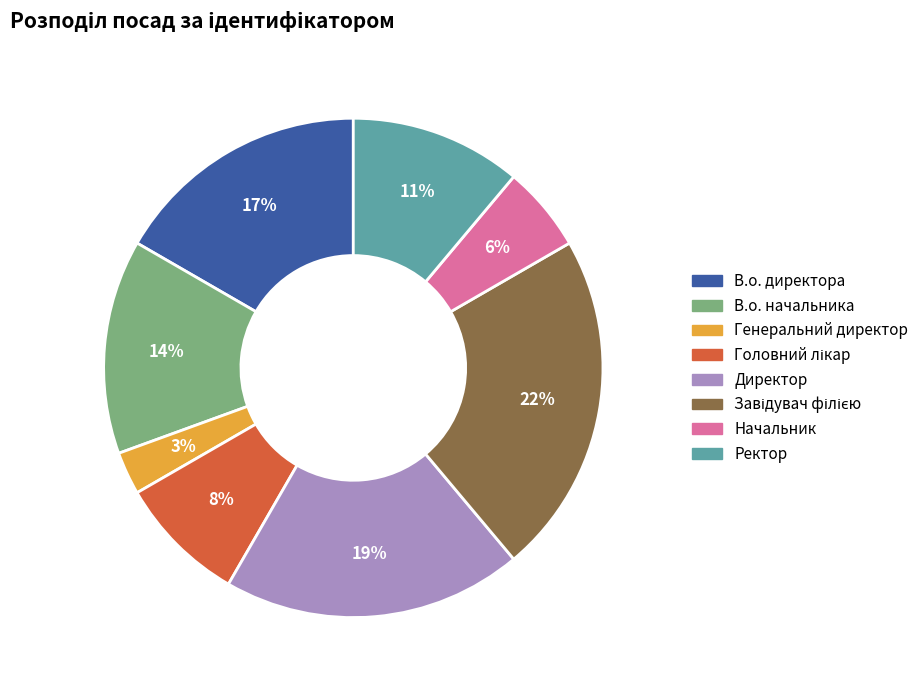

To the nearest percent, what percentage of the pie is Ректор?

11%